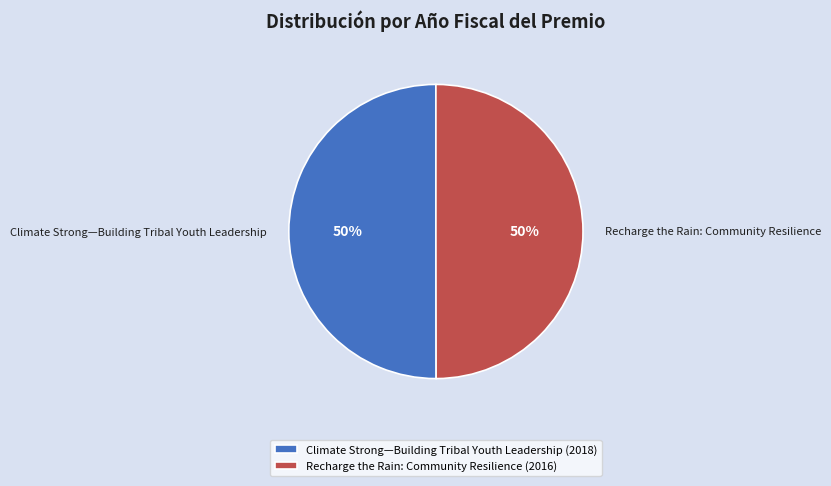

Is the sum of Climate Strong—Building Tribal Youth Leadership and Recharge the Rain: Community Resilience greater than half?

Yes